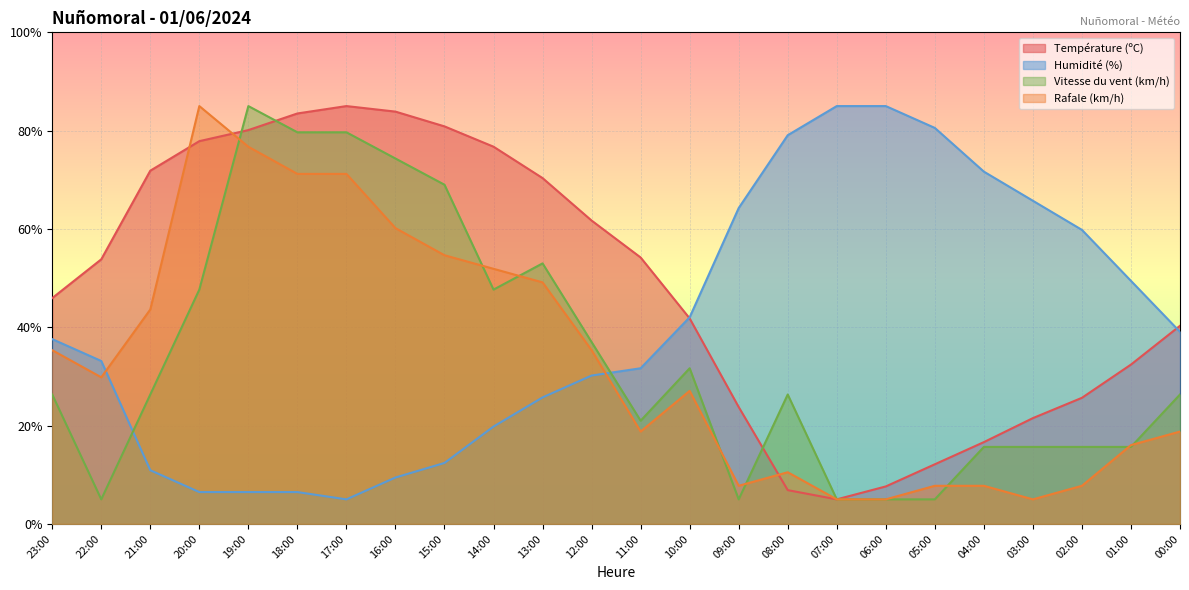

List the series in order of their peak value, lowest first.

Température (ºC), Humidité (%), Vitesse du vent (km/h), Rafale (km/h)